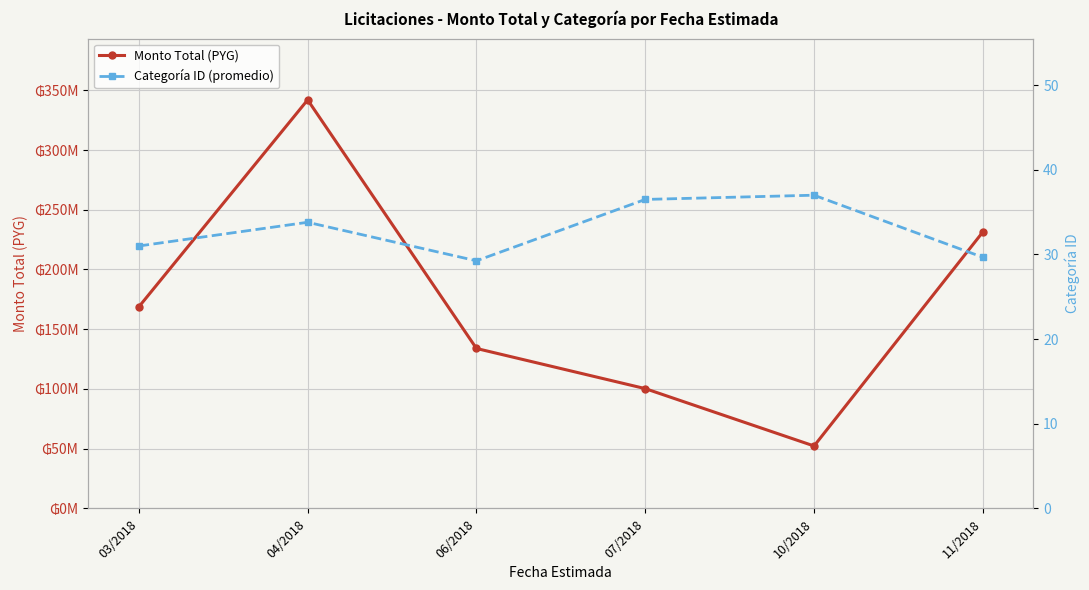

True or false: Monto Total (PYG) has more than 1 points higher than both neighbors.

False